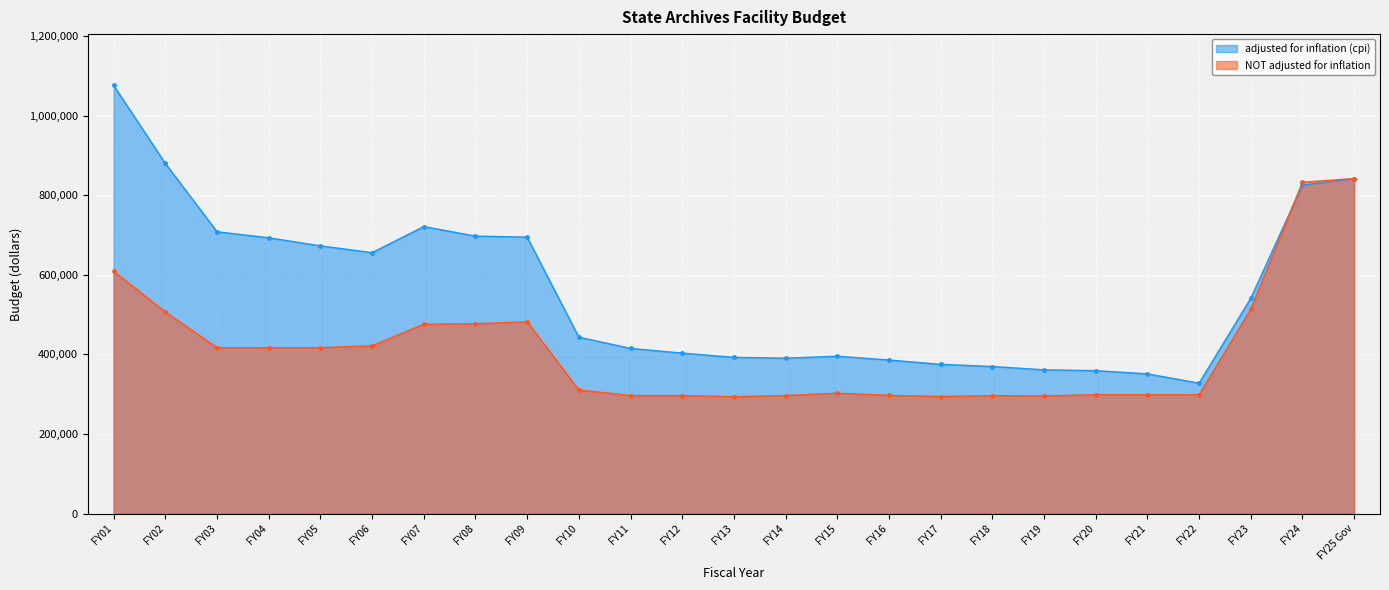

What is the maximum value shown in the chart?

1075761